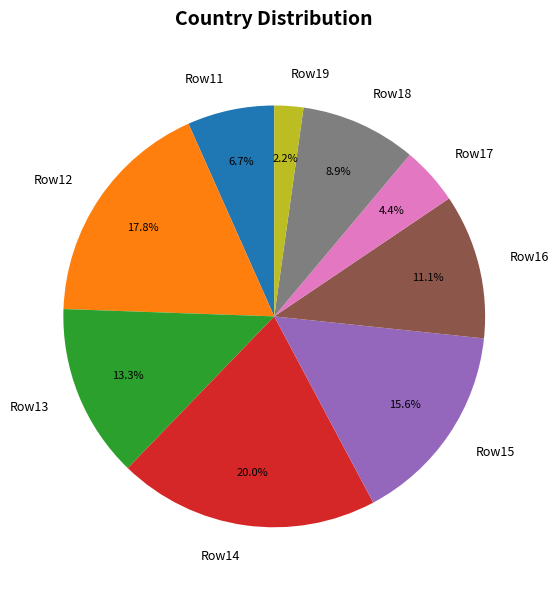

Rank the categories by value from lowest to highest.

Row19, Row17, Row11, Row18, Row16, Row13, Row15, Row12, Row14